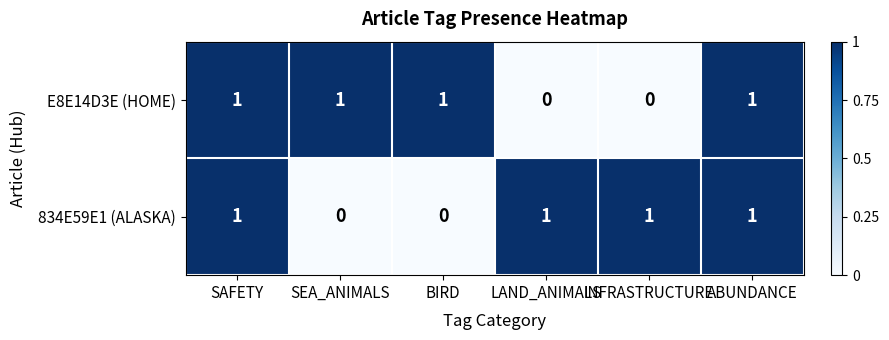

Is the value of E8E14D3E (HOME) at LAND_ANIMALS greater than the value of 834E59E1 (ALASKA) at SAFETY?

No